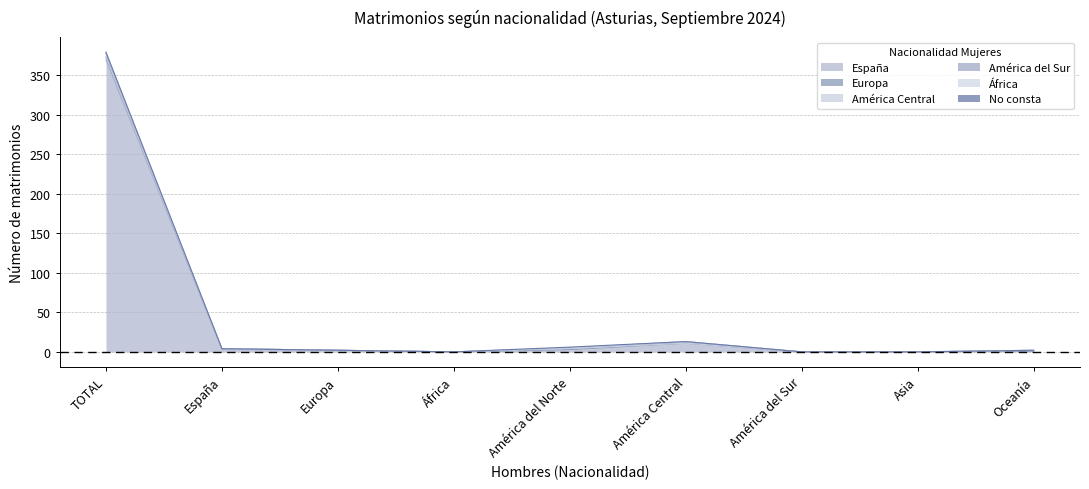

What is the maximum value shown in the chart?

369